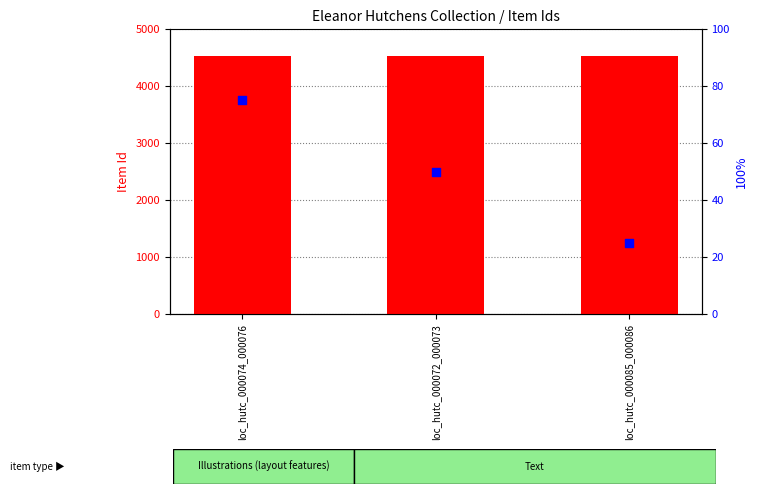

What is the total value across all series at loc_hutc_000074_000076?

4594